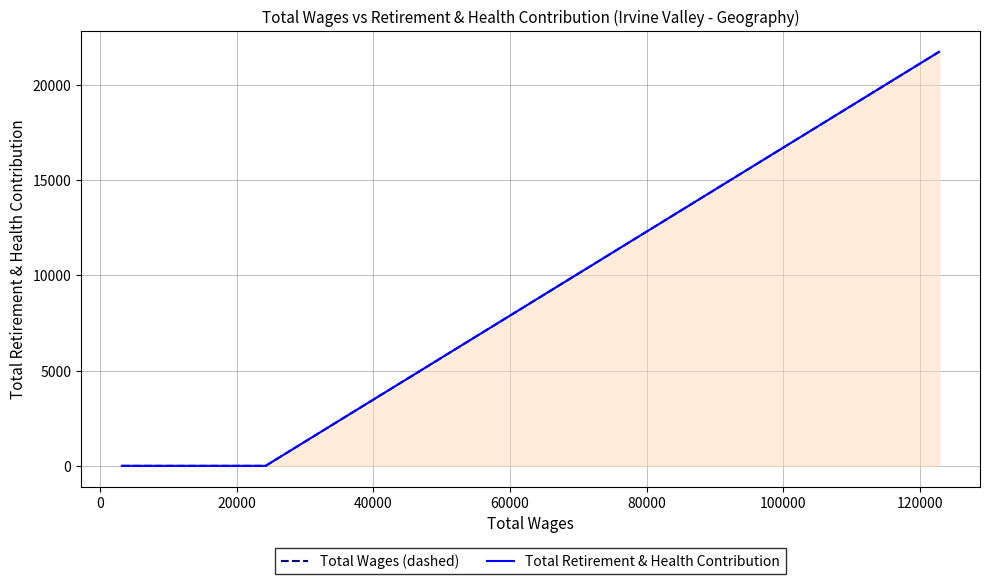

What are all the series names shown in the legend?

Total Wages (dashed), Total Retirement & Health Contribution